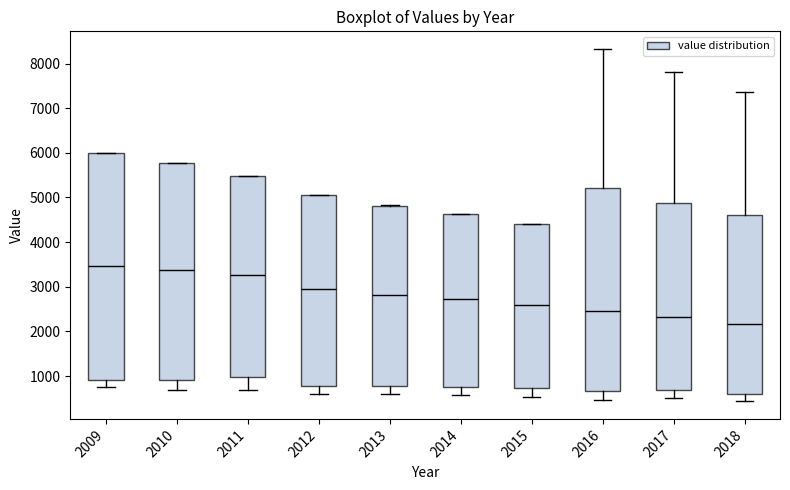

Which box is the tallest, from its lower edge to its upper edge?

2009